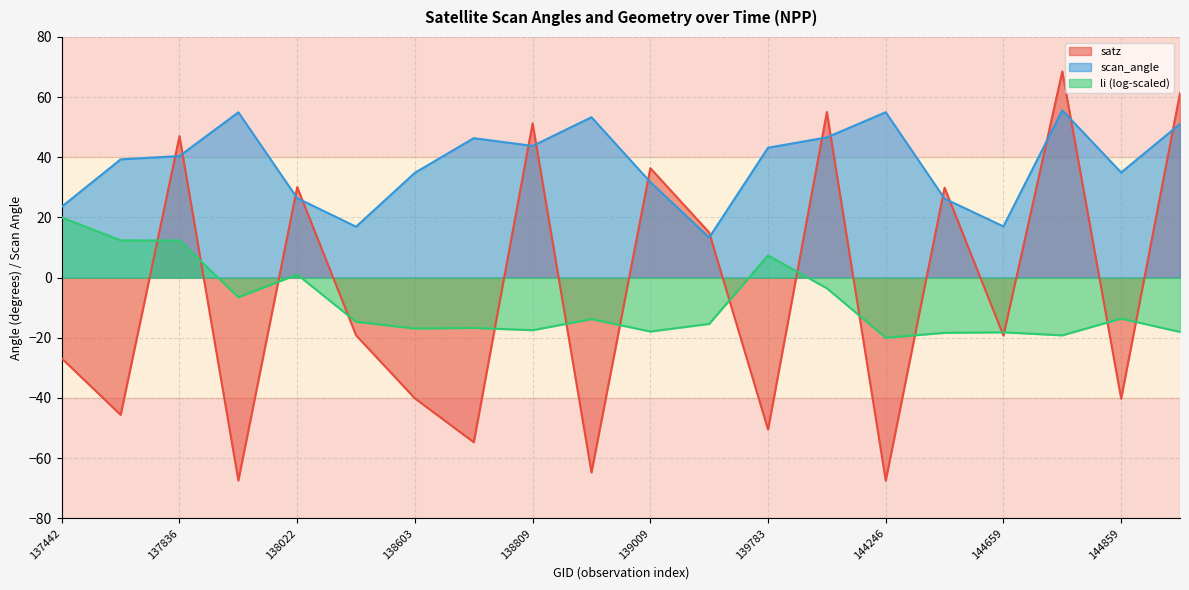

How many lines are shown in the chart?

3